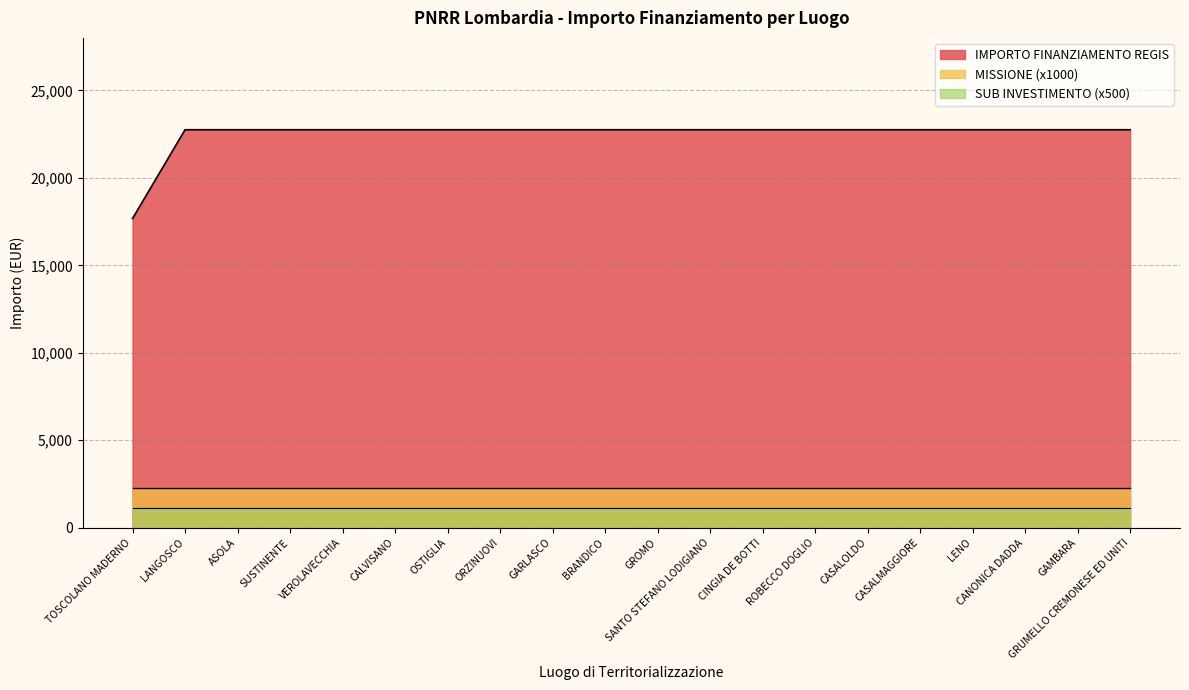

At GROMO, list the series in order from smallest to largest.

SUB INVESTIMENTO (x500), MISSIONE (x1000), IMPORTO FINANZIAMENTO REGIS